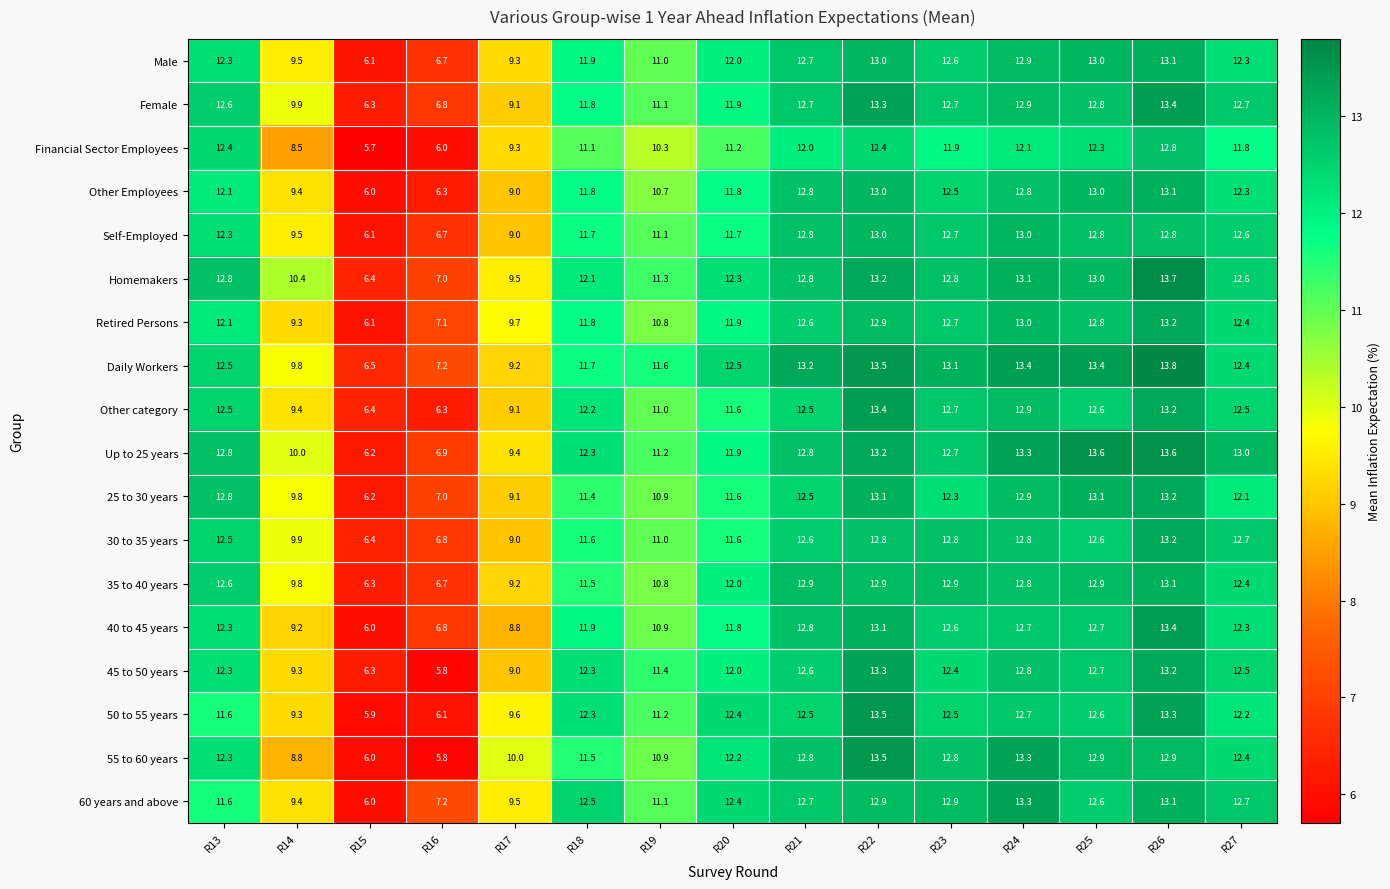

What is the difference between the second highest and second lowest values in the Male series?

6.3